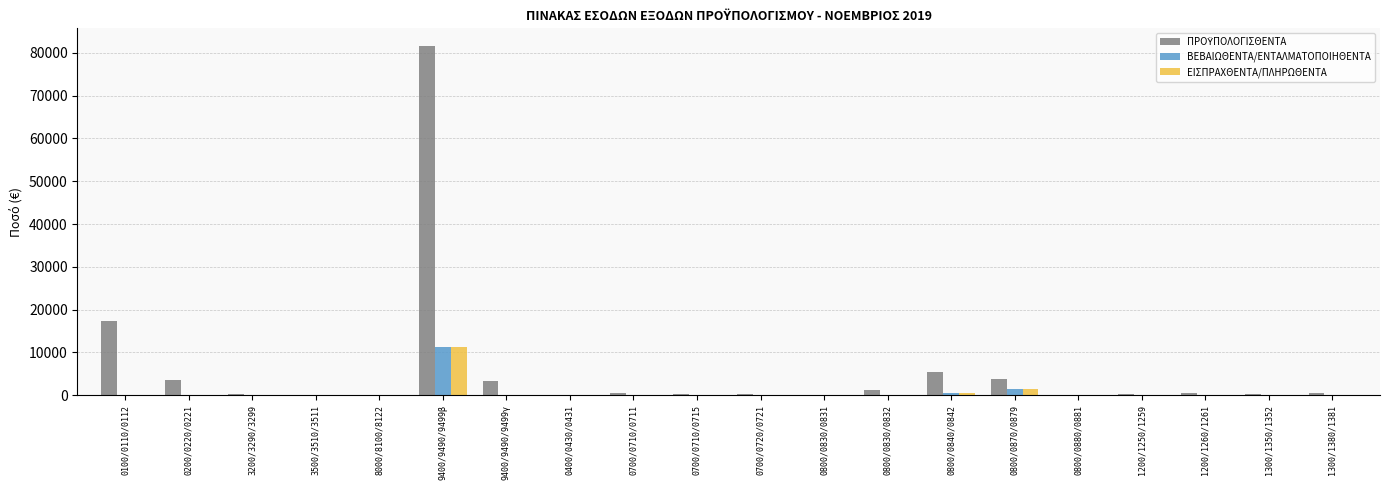

Is it true that ΒΕΒΑΙΩΘΕΝΤΑ/ΕΝΤΑΛΜΑΤΟΠΟΙΗΘΕΝΤΑ equals 4532.8 at 9400/9490/9499β?

False